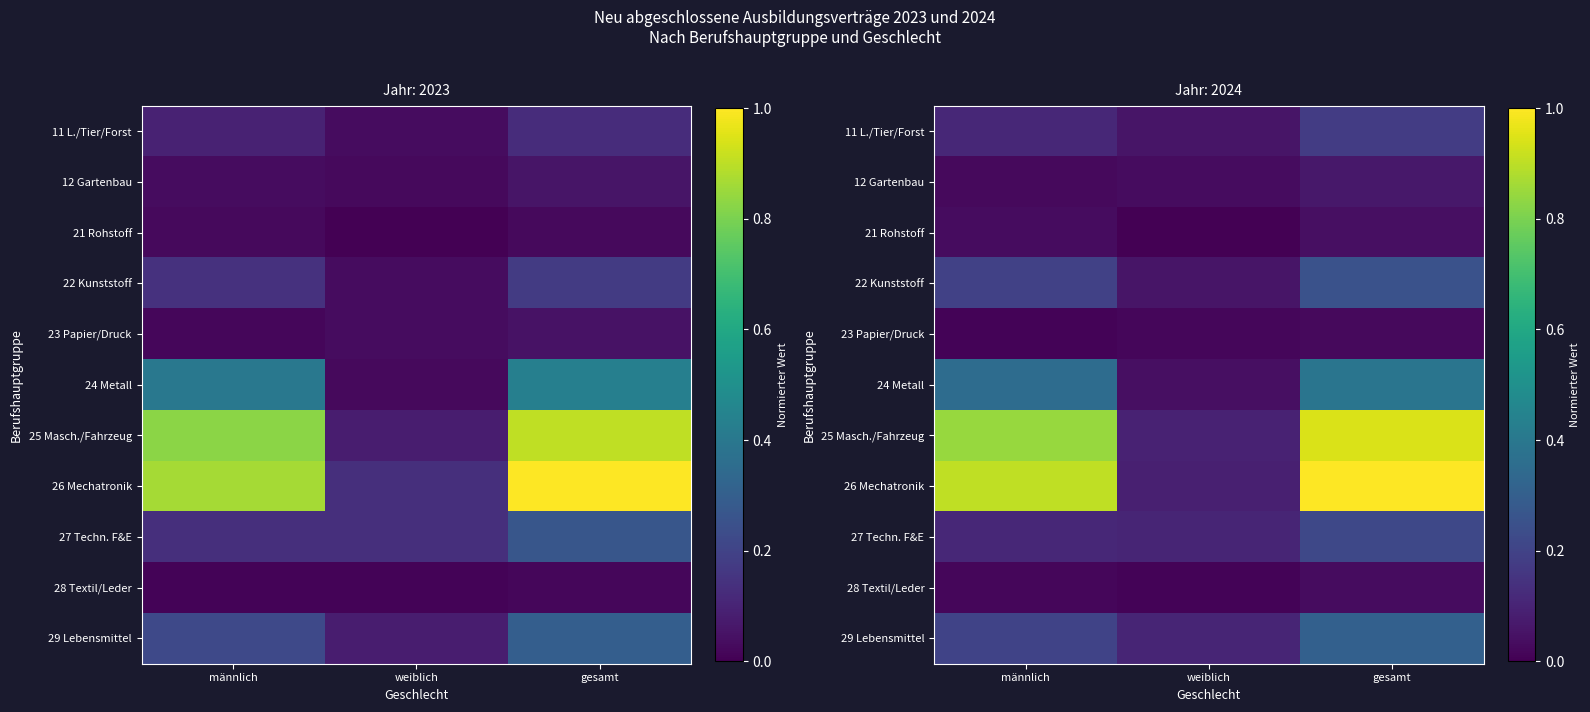

Is the value of 23 Papier/Druck at männlich greater than the value of 29 Lebensmittel at gesamt?

No